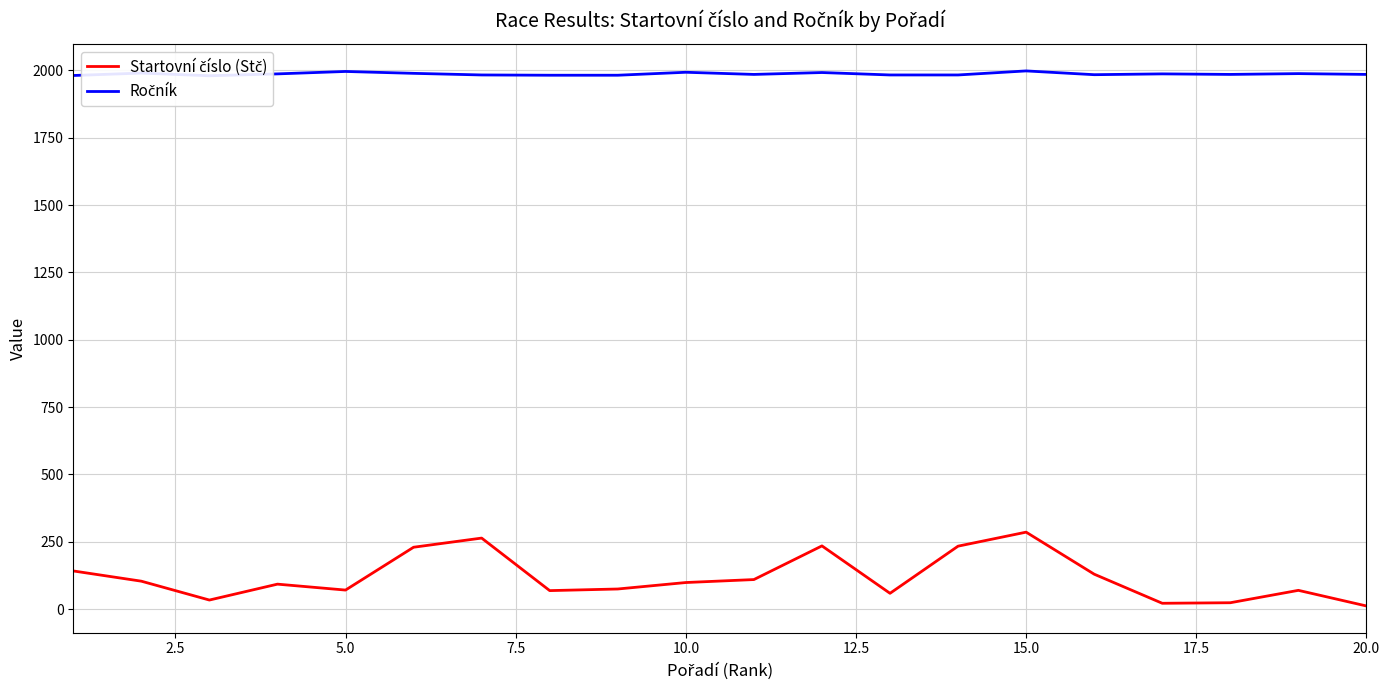

Rank the series at 5.0 from highest to lowest value.

Ročník, Startovní číslo (Stč)